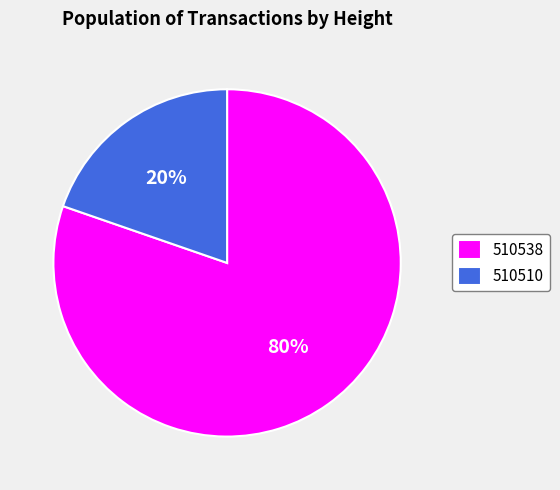

Which slice is the smallest?

510510